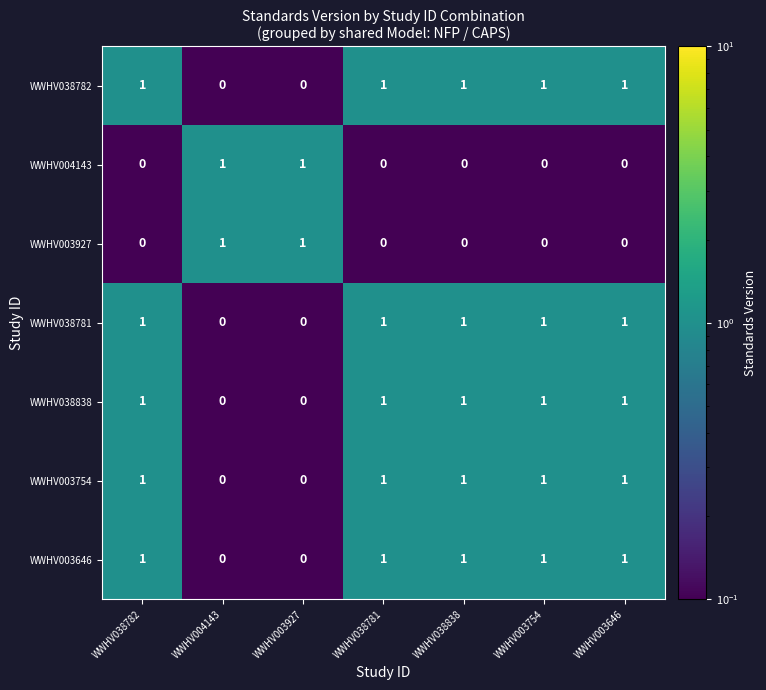

What is the spread (max minus min) of values at WWHV003646?

1